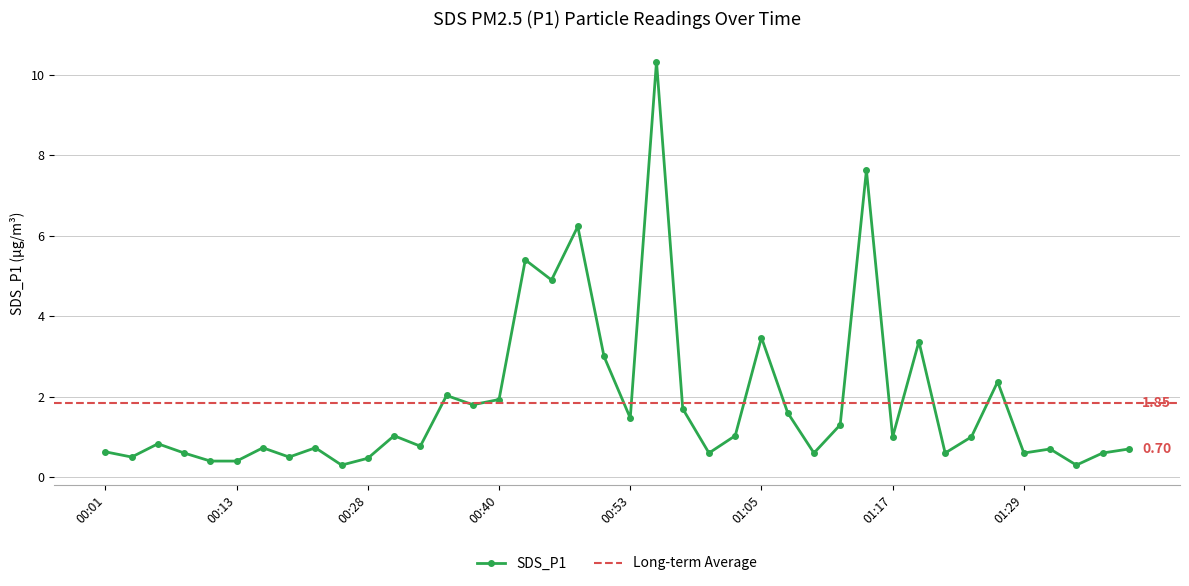

How many lines are shown in the chart?

1